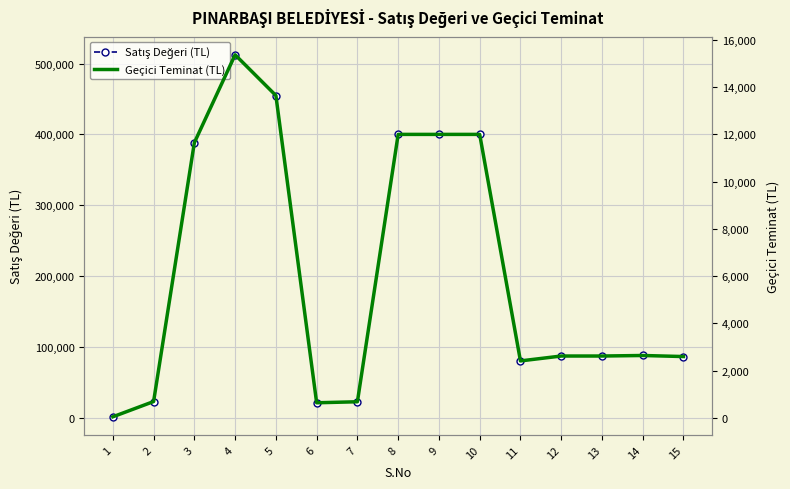

Where is the first local minimum for Geçici Teminat (TL)?

6